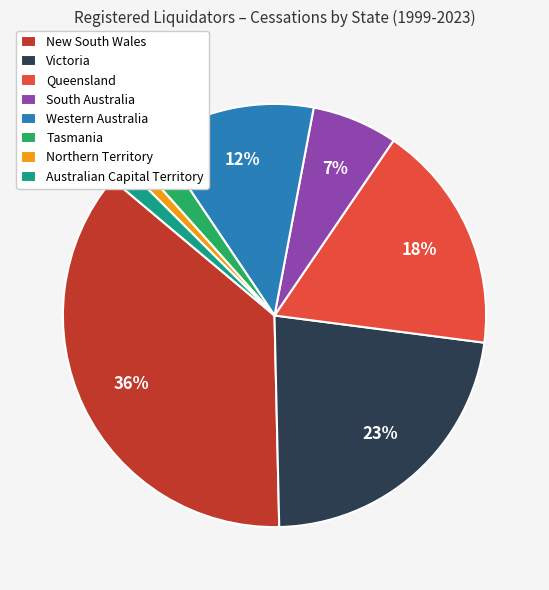

Count the number of slices in the pie.

8